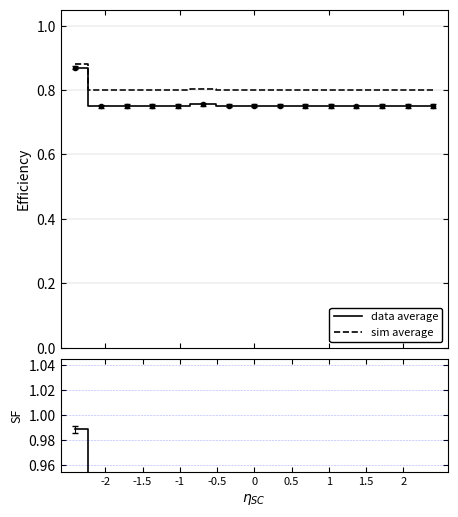

Rank the series by their maximum value, from highest to lowest.

SF, sim average, data average